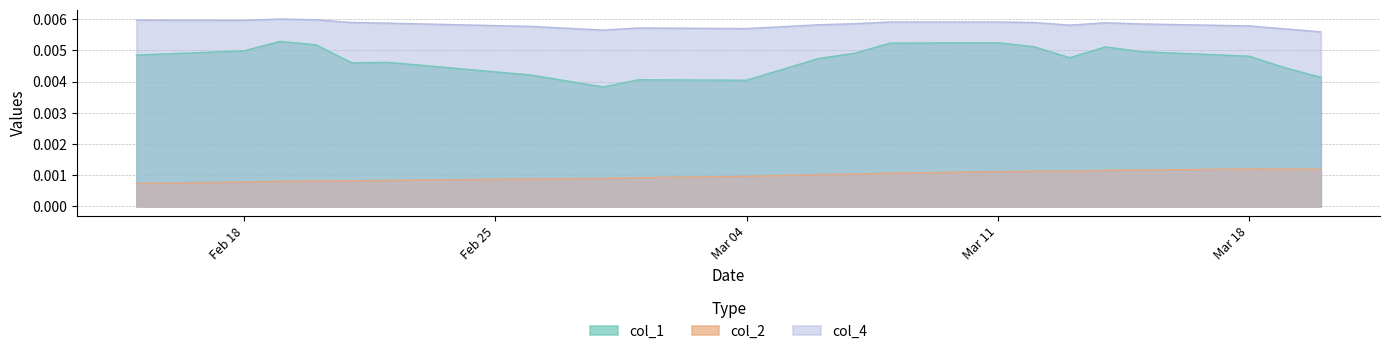

At Feb 18, list the series in order from smallest to largest.

col_2, col_1, col_4